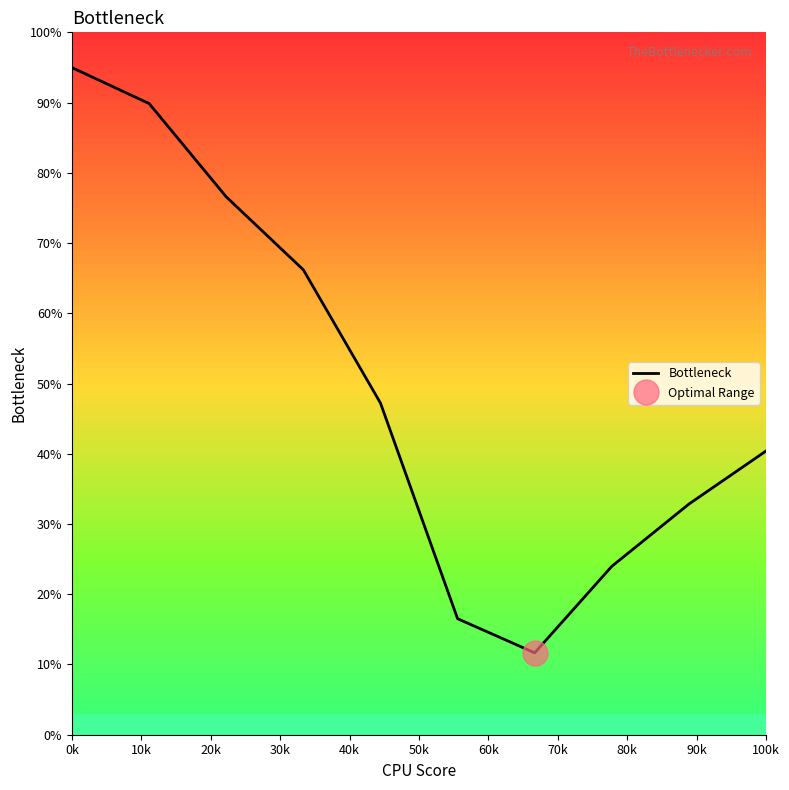

What is the difference between the maximum and minimum values?

83.3